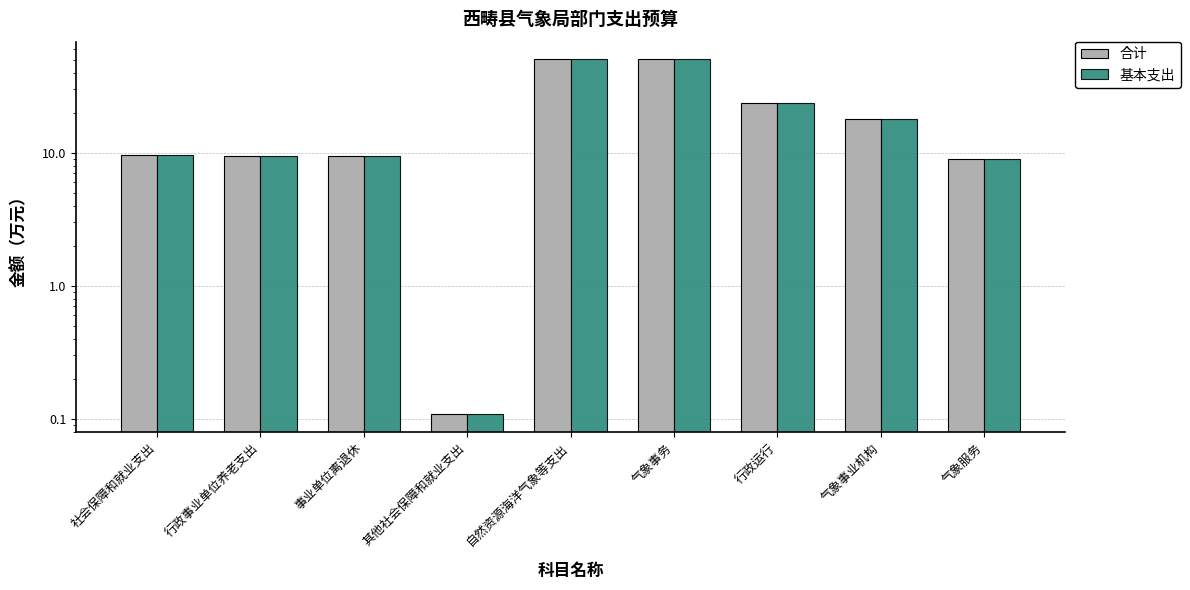

Does the chart contain stacked bars?

No